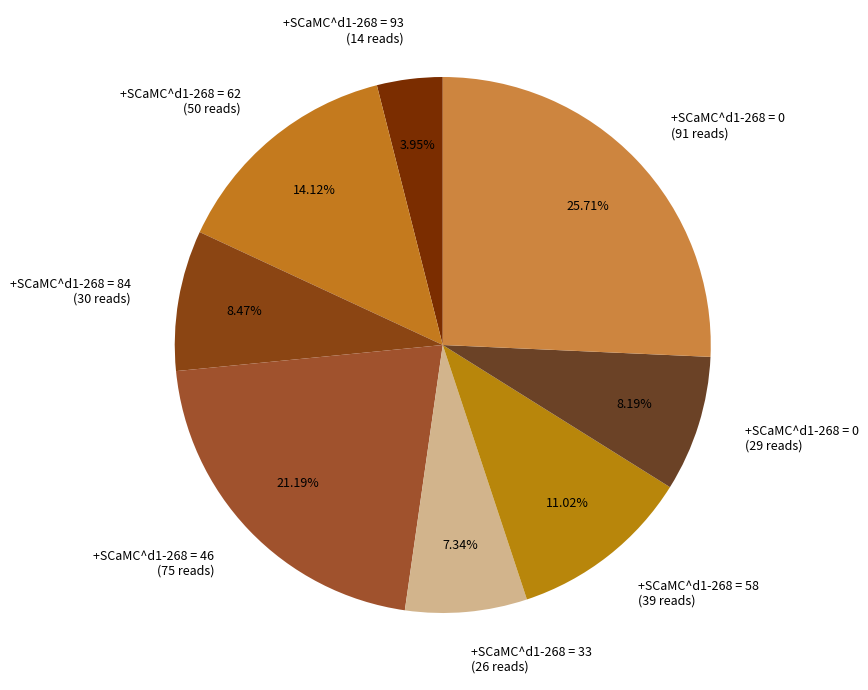

Is the sum of +SCaMC^d1-268 = 0 (91 reads) and +SCaMC^d1-268 = 62 (50 reads) greater than half?

No